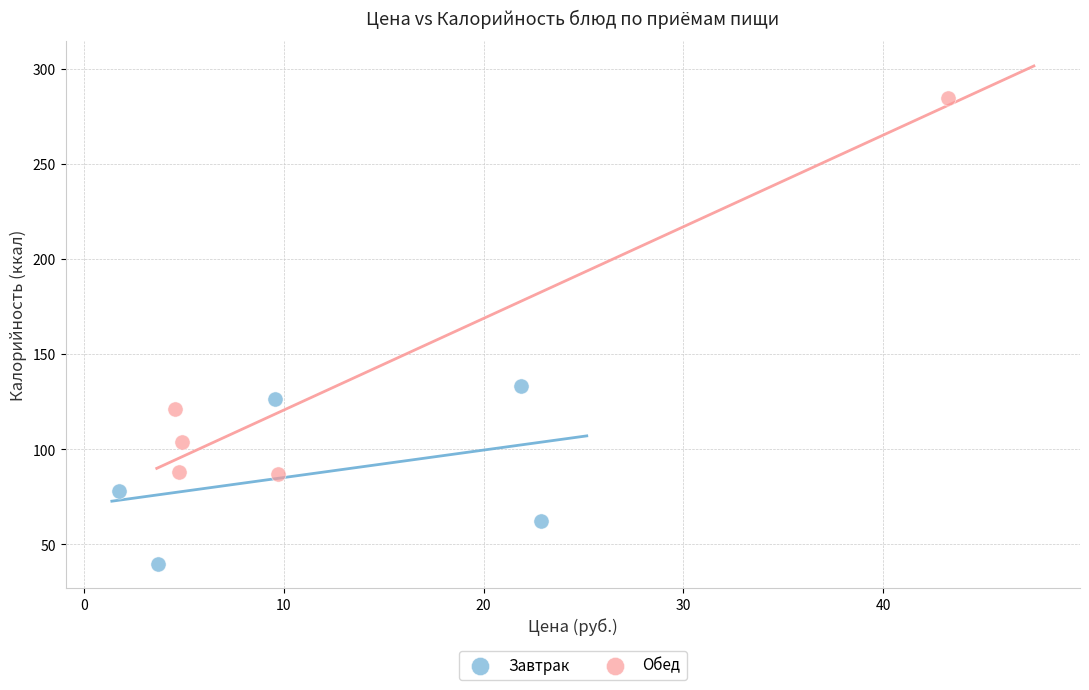

Which series reaches the minimum Y coordinate?

Завтрак